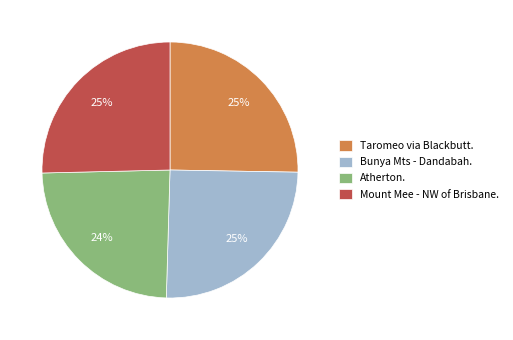

Approximately how many times larger is the value at Taromeo via Blackbutt. compared to Mount Mee - NW of Brisbane.?

1.0